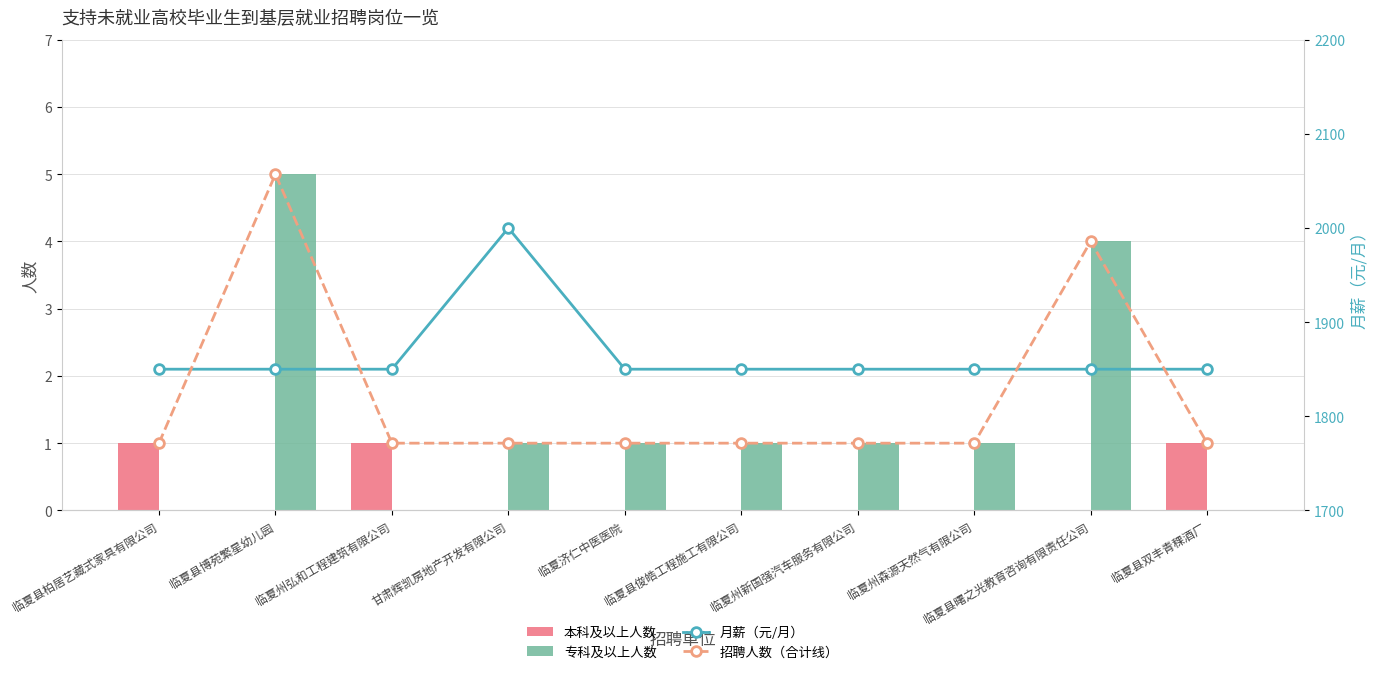

What is the spread (max minus min) of values at 临夏县双丰青稞酒厂?

1850